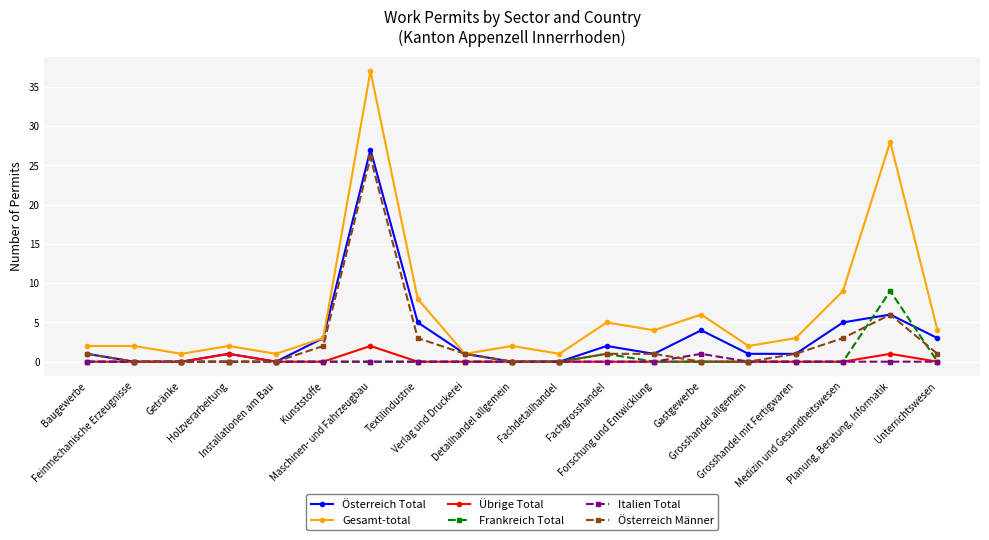

What is the label of the 18th point from the right?

Feinmechanische Erzeugnisse